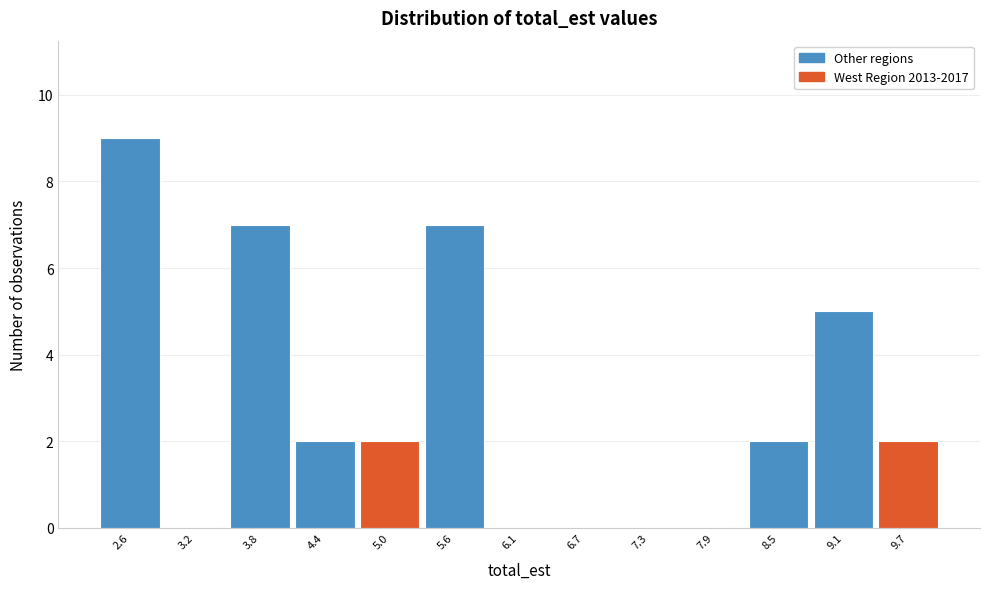

Reading left to right, list every bar in this chart as the range it spans on the x-axis followed by its height. Neither the bar edges nor the heights are printed on the chart, so give them approximately, as read against the axes.

2.3 to 2.9: 9
2.9 to 3.5: 0
3.5 to 4.1: 7
4.1 to 4.7: 2
4.7 to 5.3: 2
5.3 to 5.8: 7
5.8 to 6.4: 0
6.4 to 7.0: 0
7.0 to 7.6: 0
7.6 to 8.2: 0
8.2 to 8.8: 2
8.8 to 9.4: 5
9.4 to 10.0: 2